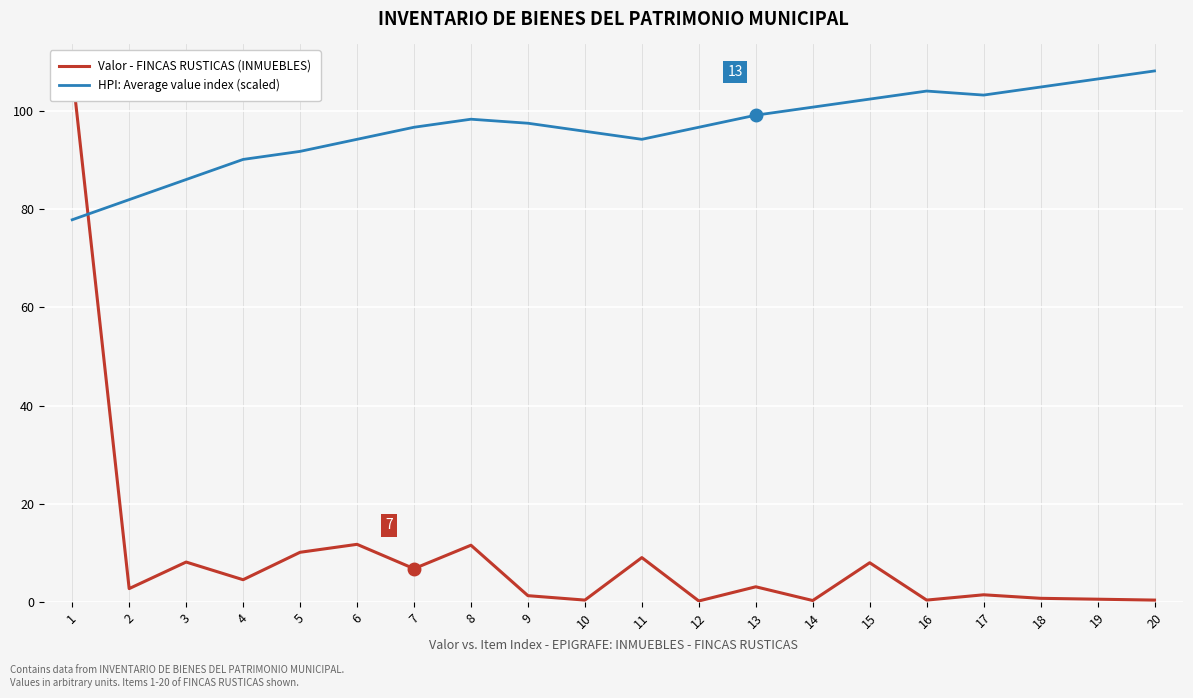

Is the value of HPI: Average value index (scaled) at 19 greater than the value of Valor - FINCAS RUSTICAS (INMUEBLES) at 7?

Yes